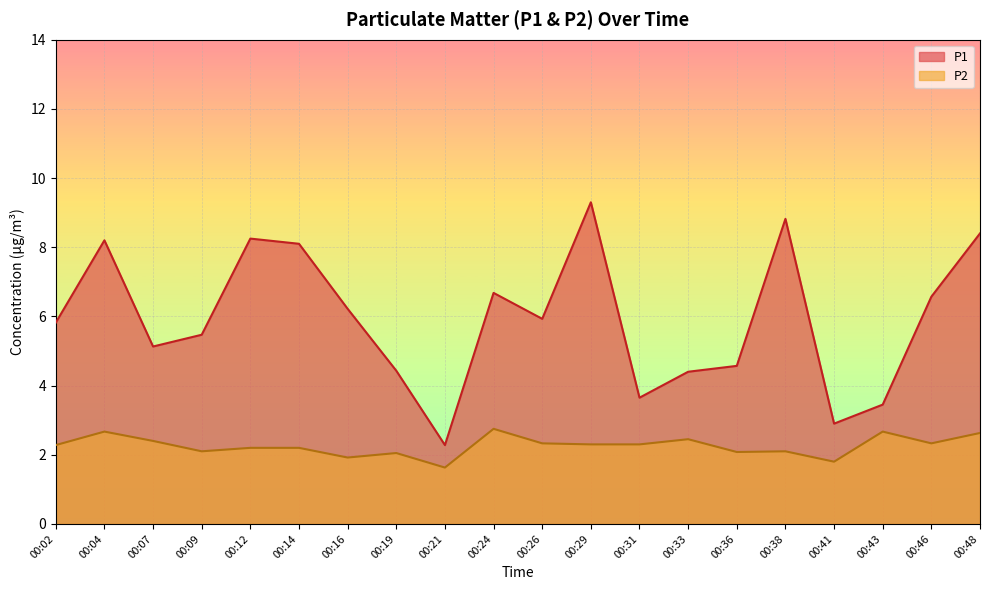

List the series in order of their overall mean, lowest first.

P2, P1